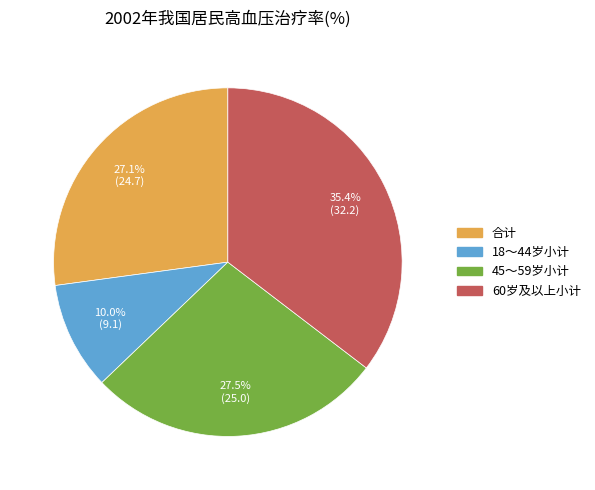

How many slices are in this pie chart?

4